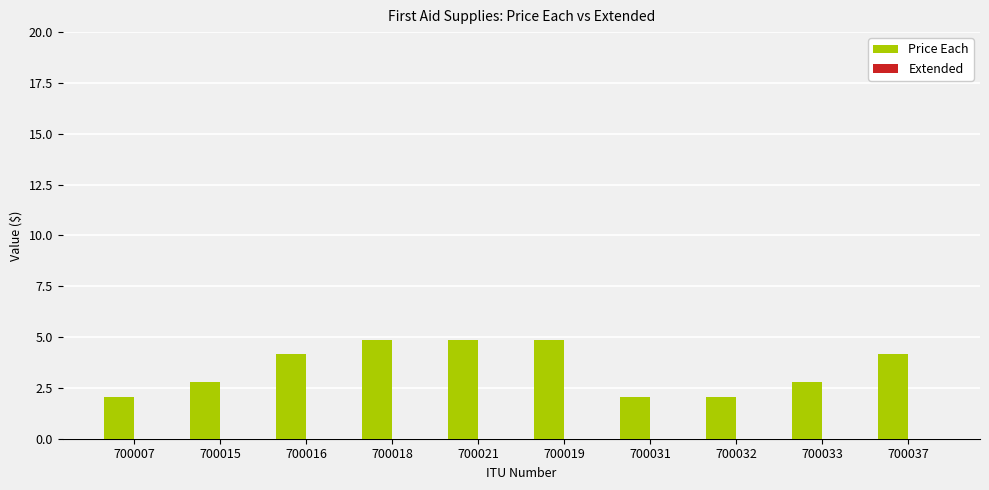

What is the value of the 8th bar from the left?

2.1